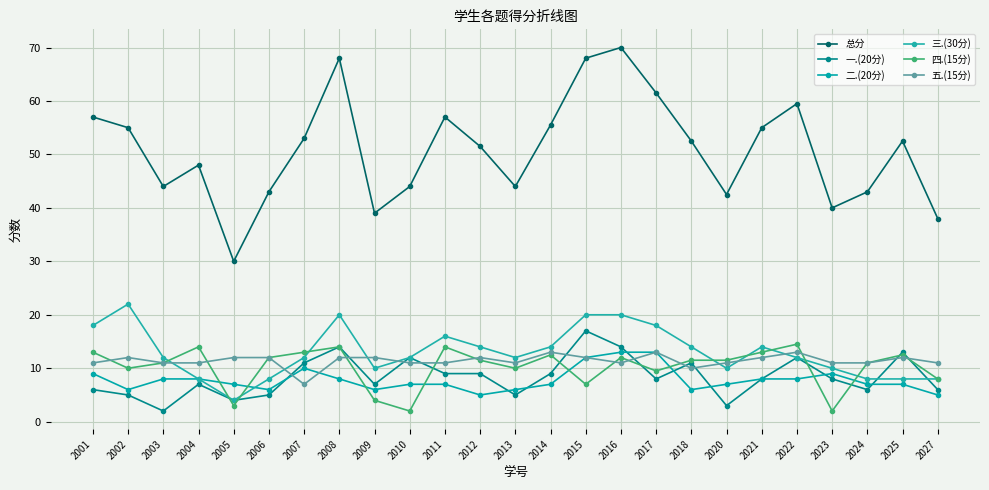

Rank the categories by 一.(20分) value from highest to lowest.

2015, 2008, 2016, 2025, 2010, 2022, 2007, 2018, 2011, 2012, 2014, 2017, 2021, 2023, 2004, 2009, 2001, 2024, 2027, 2002, 2006, 2013, 2005, 2020, 2003